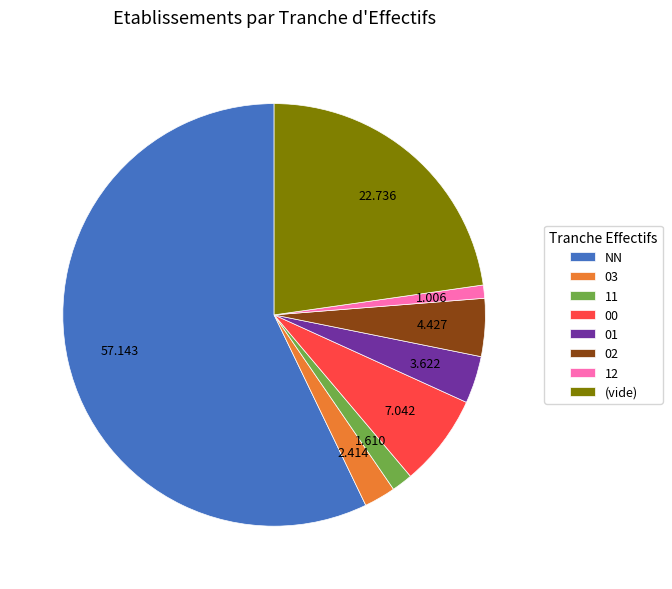

Is it true that NN is 99% of the pie?

False